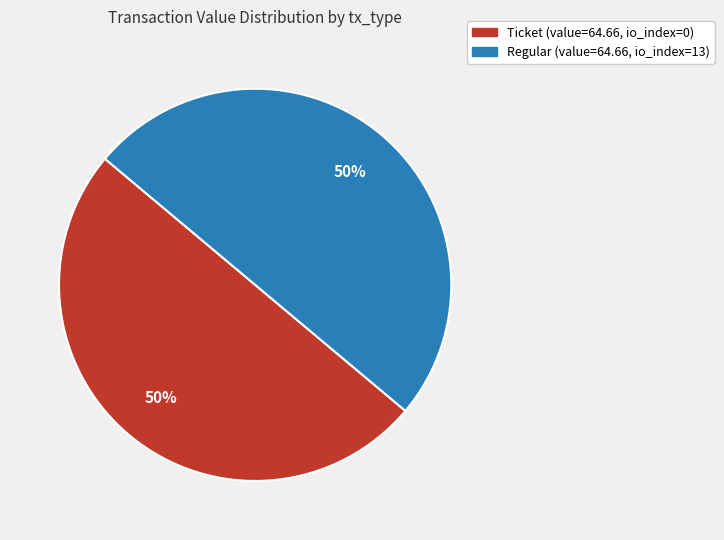

How many slices are in this pie chart?

2